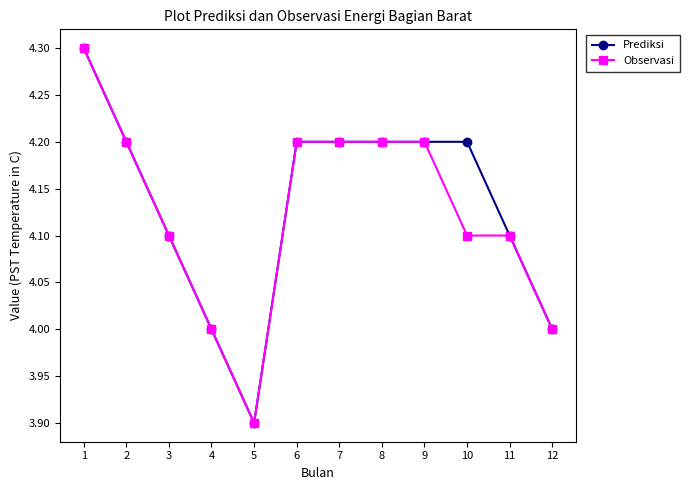

True or false: Prediksi has a value of 4.2 at 6.

True